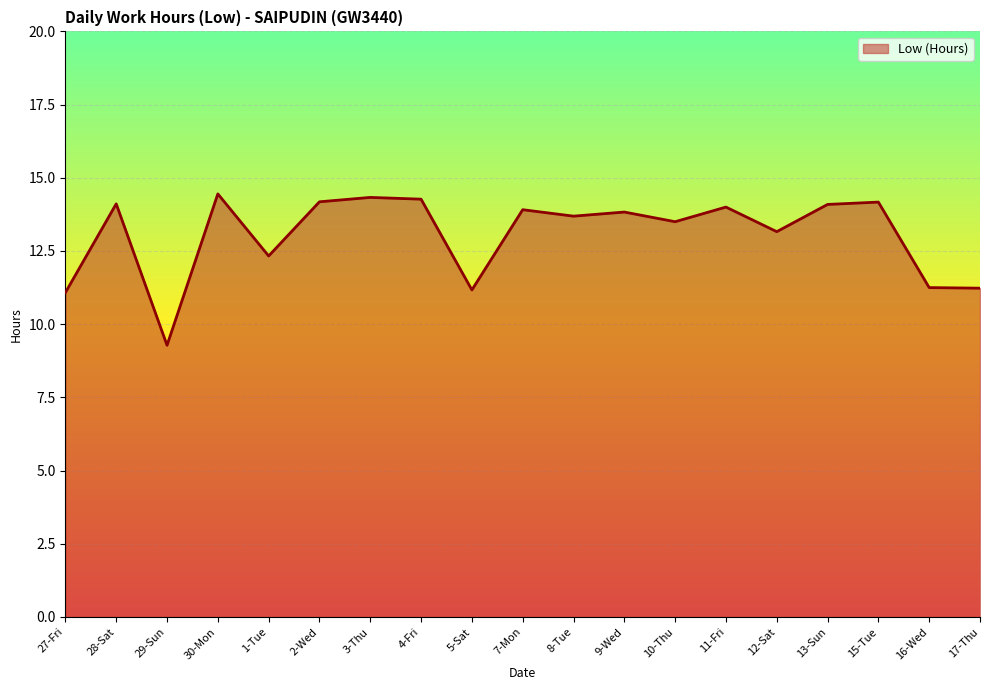

Is it true that the value at 10-Thu is 18.4?

False